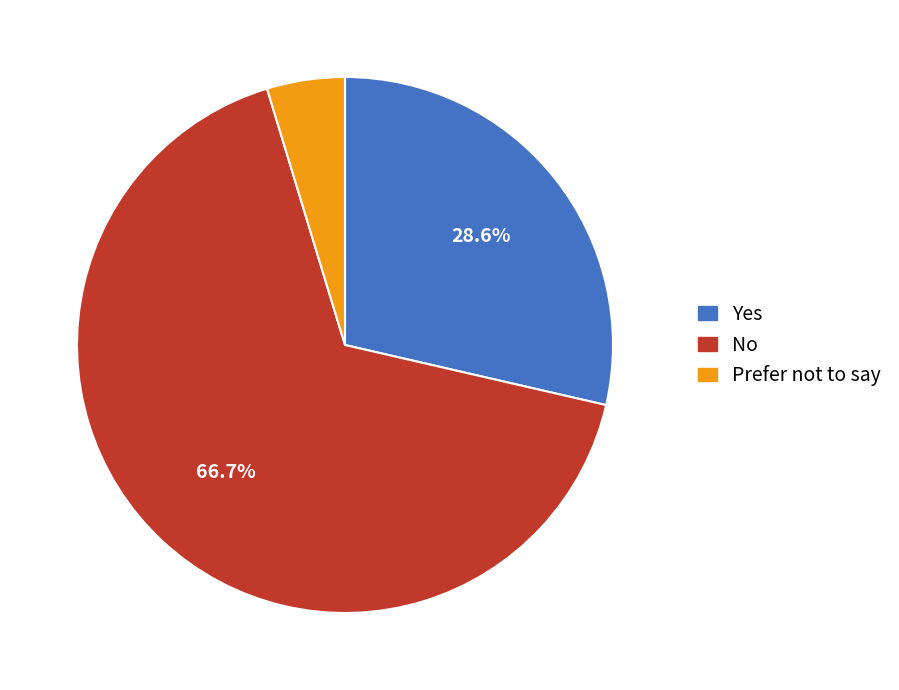

What is the majority slice?

No